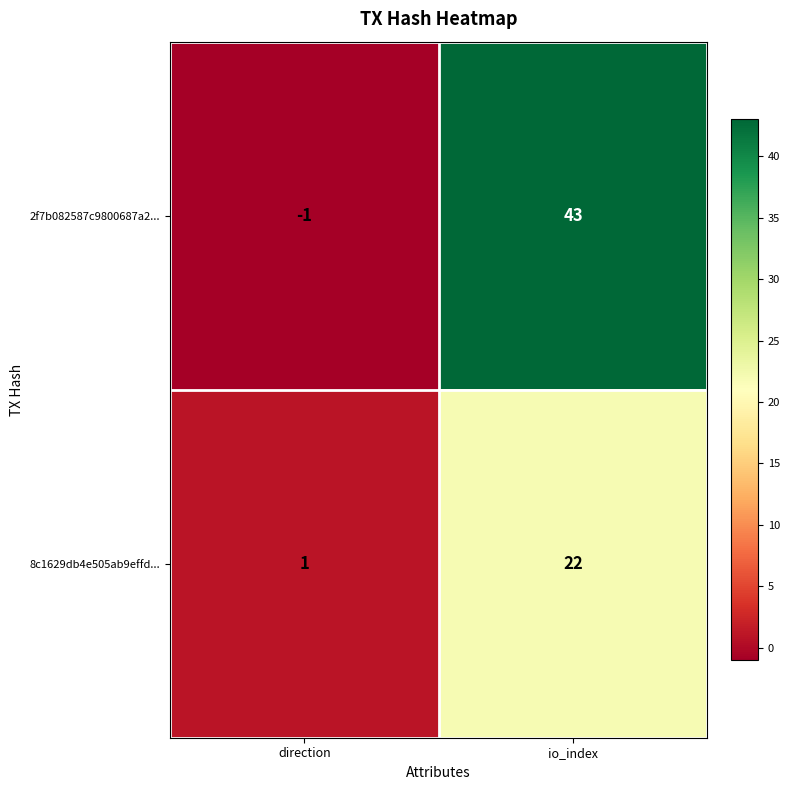

Reading left to right, list all the values displayed in this chart.

2f7b082587c9800687a2...: -1	43
8c1629db4e505ab9effd...: 1	22